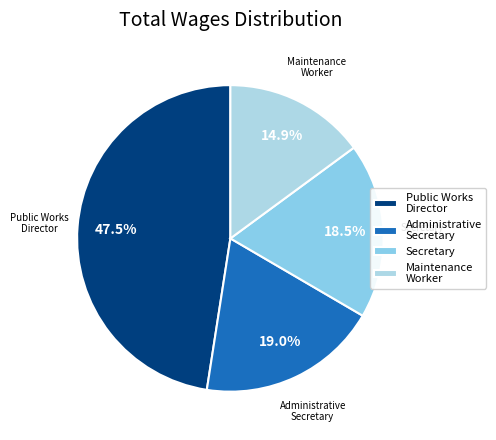

How many slices are in this pie chart?

4